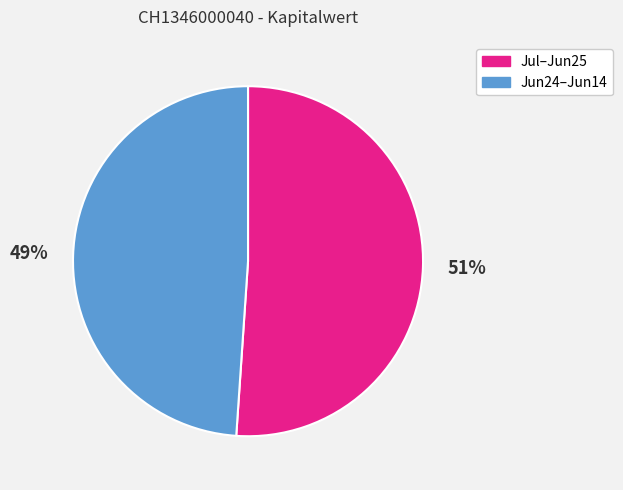

Do Jun24–Jun14 and Jul–Jun25 together represent more than half of the pie?

Yes